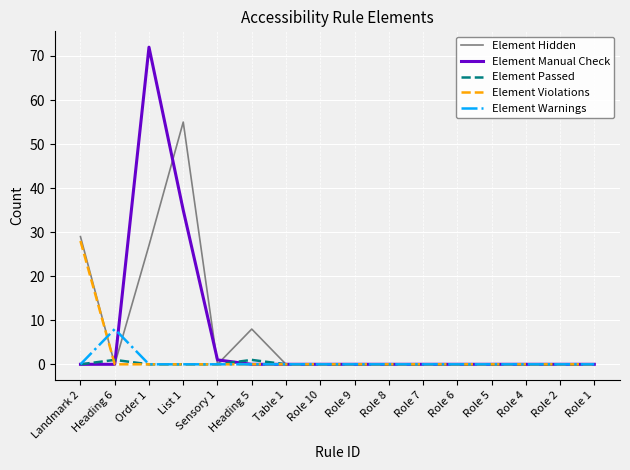

What position from the right is Role 10?

9